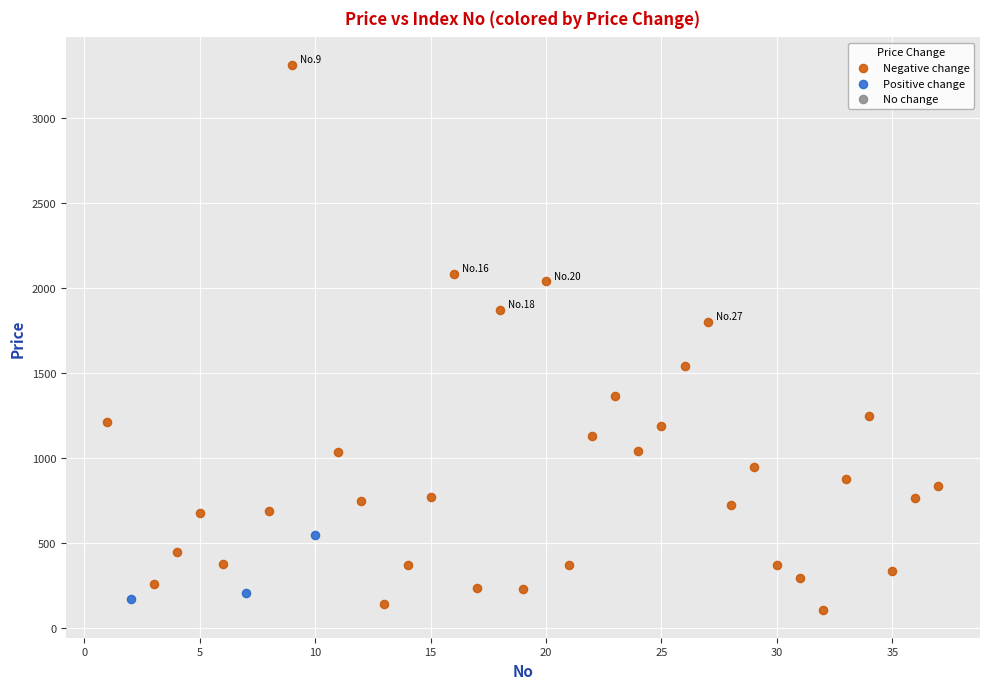

Which series reaches the maximum Y coordinate?

Negative change